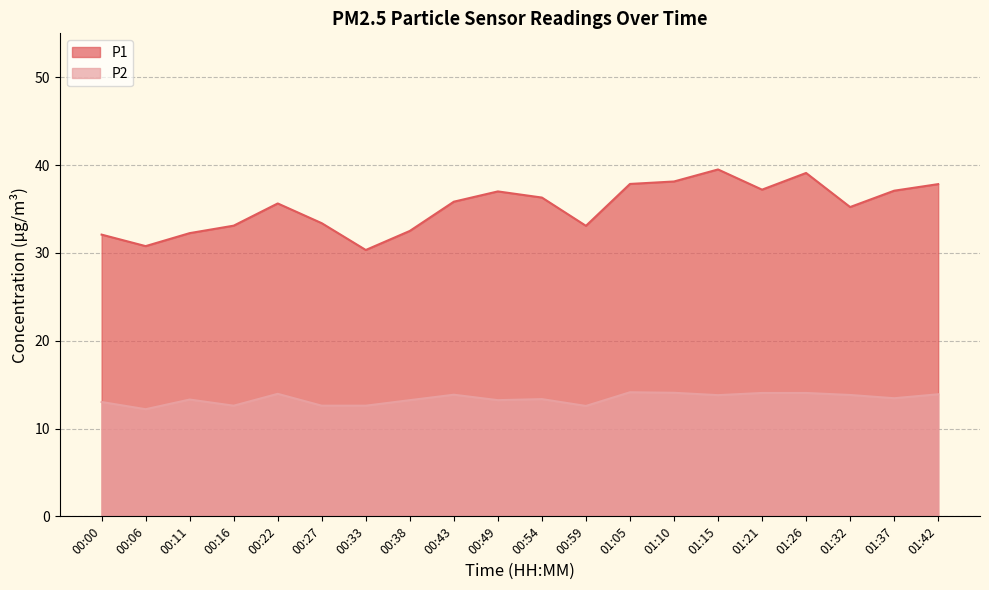

Does the chart display data point markers on the line(s)?

No